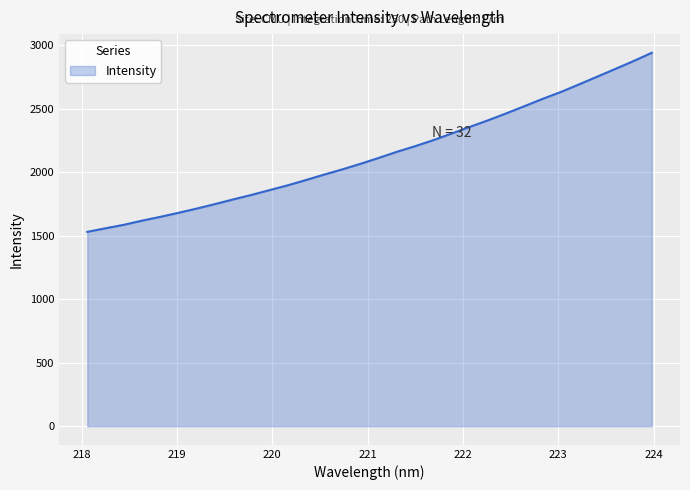

What is the minimum value shown in the chart?

1530.9